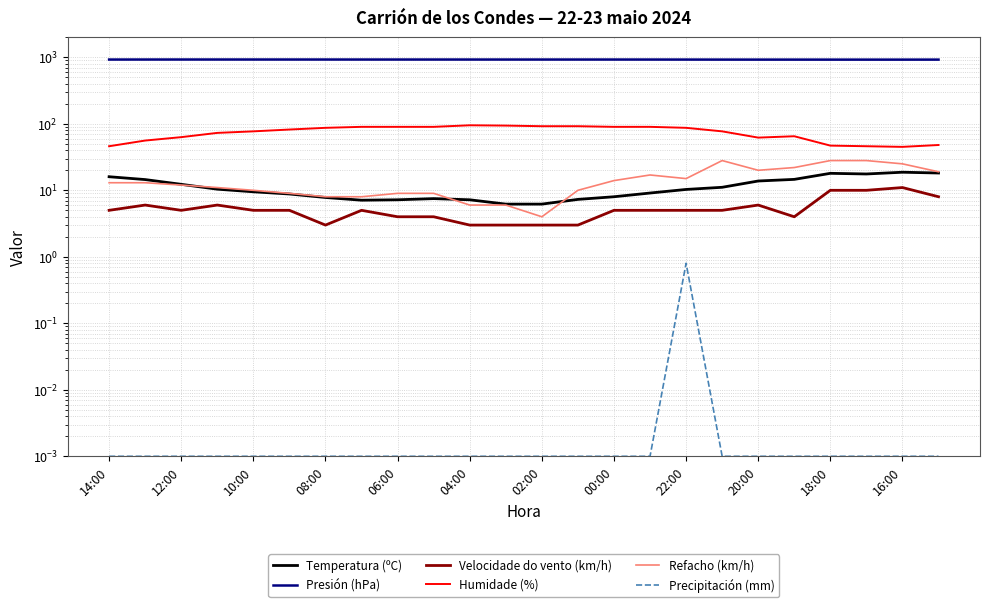

How many lines are shown in the chart?

6